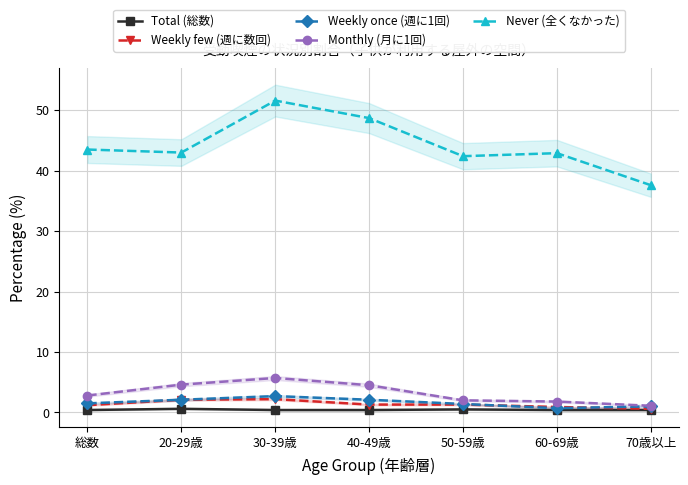

What is the difference between the highest and lowest values at 20-29歳?

42.4